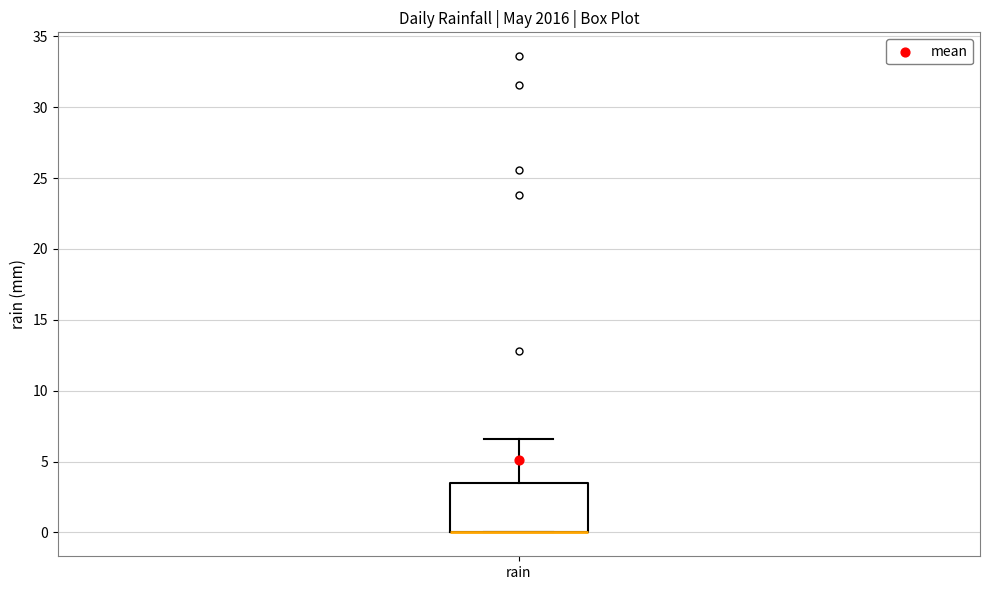

Read this box plot against the y-axis: the position of the median line, the range covered by the box, and the ends of both whiskers. The values are not printed on the chart, so give them approximately, as read against the axis.

median 0.0 (drawn on the box's lower edge), box 0.0 to 3.5, whiskers 0.0 to 6.5